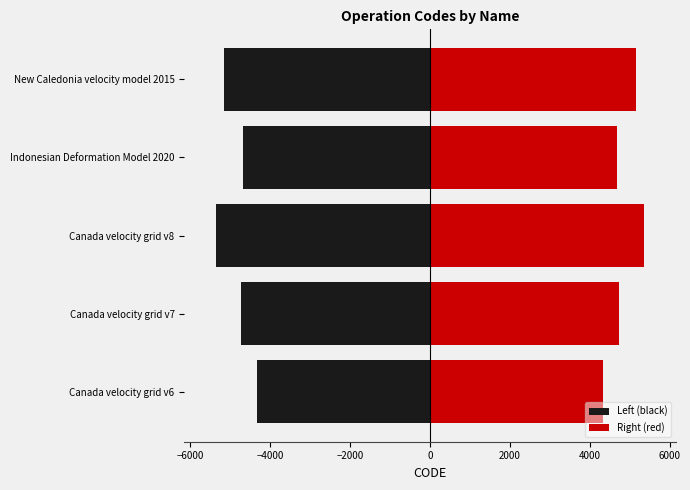

What are all the series names shown in the legend?

Left (black), Right (red)